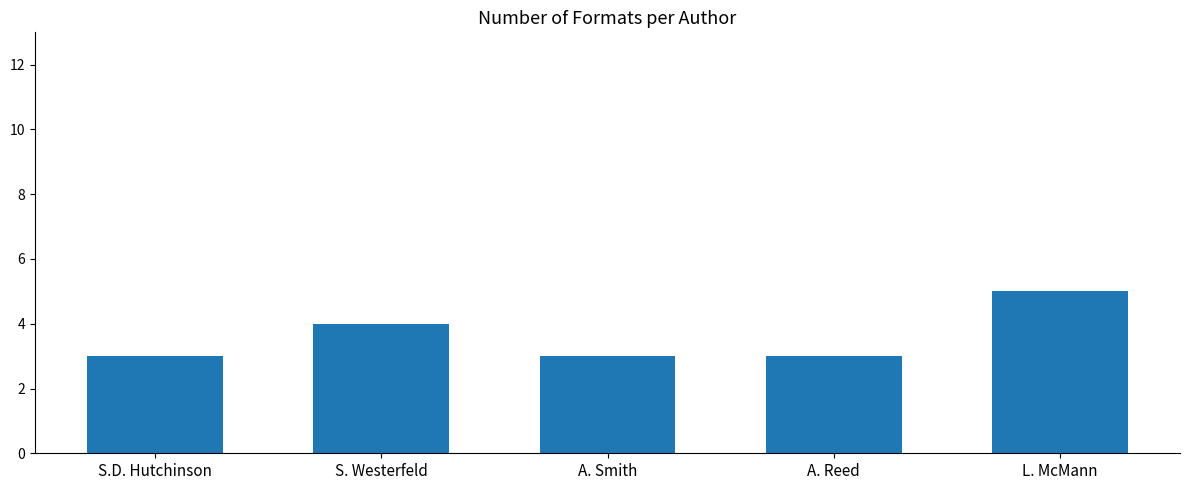

What is the label of the 3rd bar from the right?

A. Smith